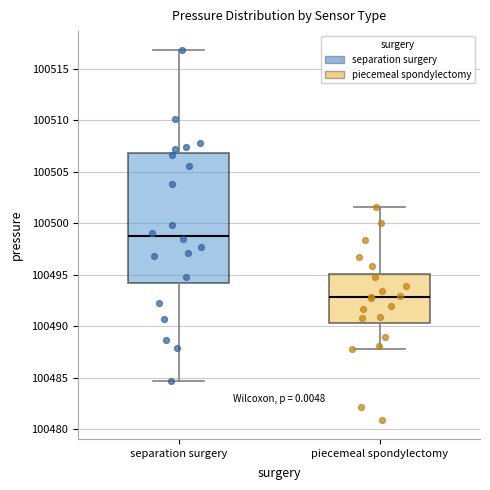

Where is the upper edge of the box for piecemeal spondylectomy on the y-axis? The values are not printed on the chart, so give them approximately, as read against the axis.

100495.0